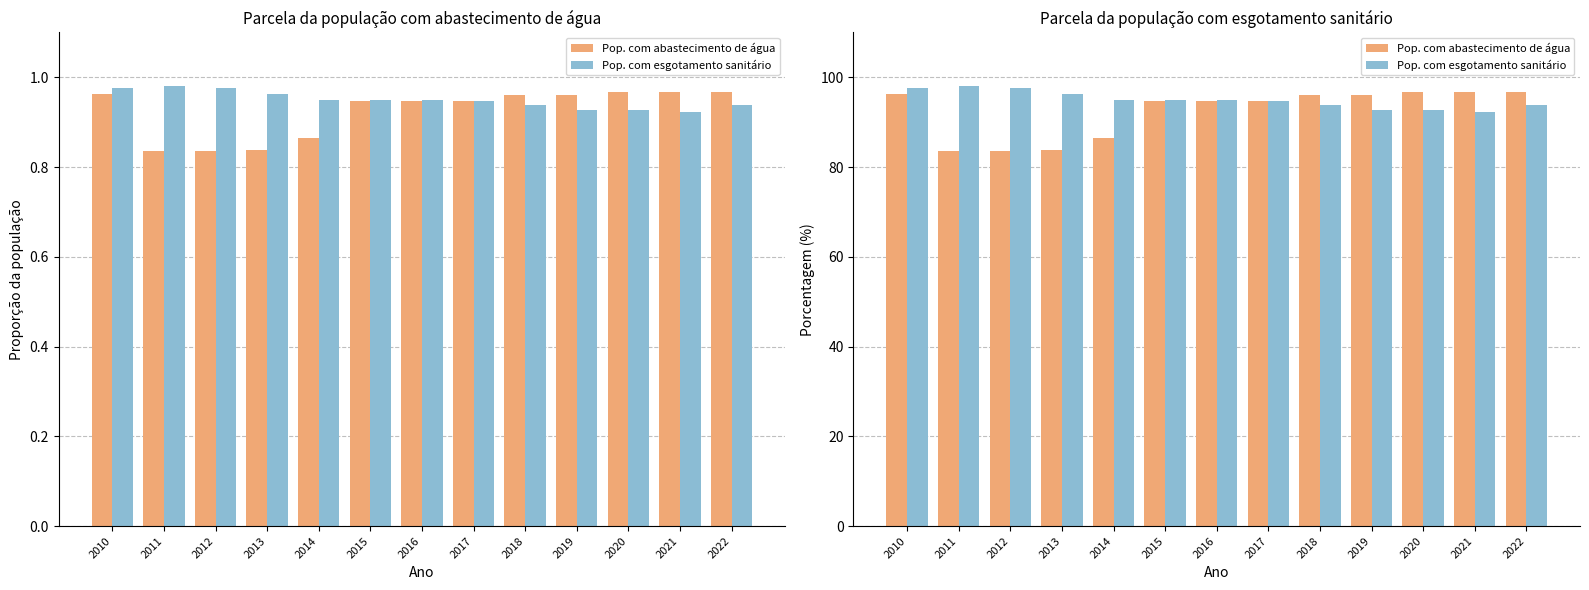

What is the difference between the highest and lowest values at 2020?

4.0